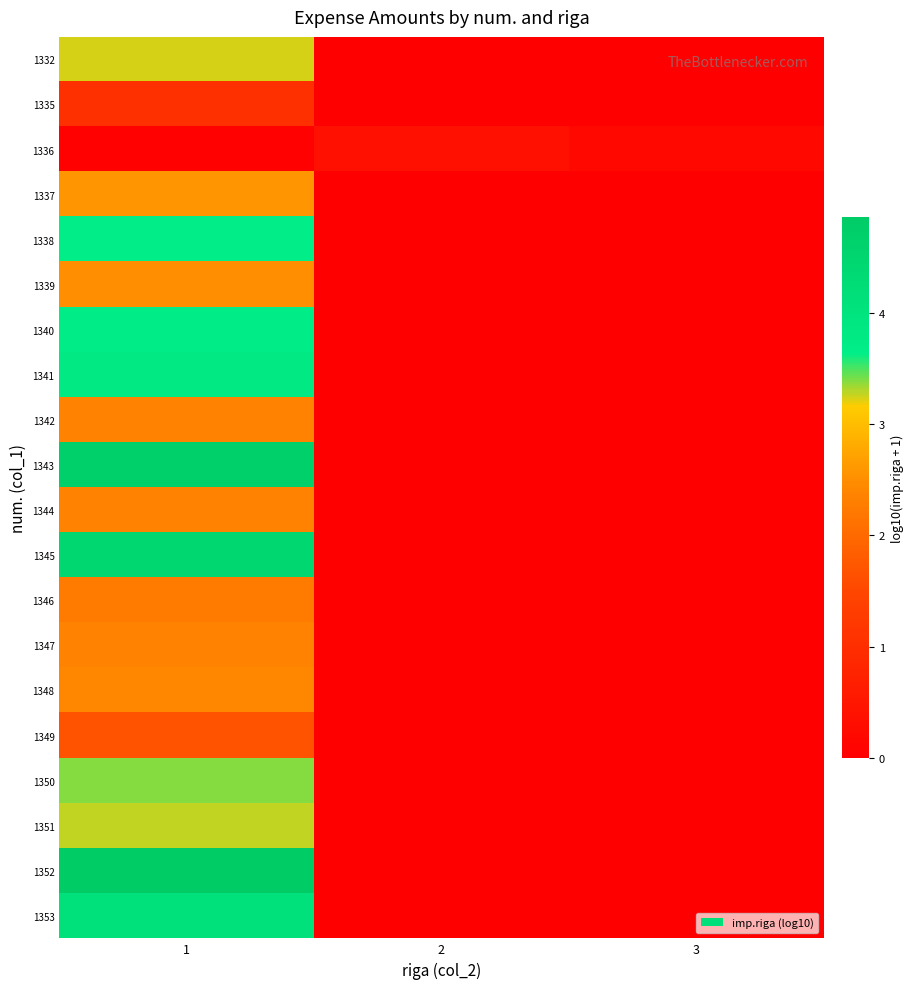

Reading left to right, list all the values displayed in this chart.

1332: 1=3.2	2=0.0	3=0.0
1335: 1=1.0	2=0.0	3=0.0
1336: 1=0.1	2=0.4	3=0.2
1337: 1=2.6	2=0.0	3=0.0
1338: 1=3.6	2=0.0	3=0.0
1339: 1=2.5	2=0.0	3=0.0
1340: 1=3.7	2=0.0	3=0.0
1341: 1=3.8	2=0.0	3=0.0
1342: 1=2.3	2=0.0	3=0.0
1343: 1=4.7	2=0.0	3=0.0
1344: 1=2.4	2=0.0	3=0.0
1345: 1=4.4	2=0.0	3=0.0
1346: 1=2.3	2=0.0	3=0.0
1347: 1=2.4	2=0.0	3=0.0
1348: 1=2.4	2=0.0	3=0.0
1349: 1=1.7	2=0.0	3=0.0
1350: 1=3.4	2=0.0	3=0.0
1351: 1=3.3	2=0.0	3=0.0
1352: 1=4.9	2=0.0	3=0.0
1353: 1=4.1	2=0.0	3=0.0